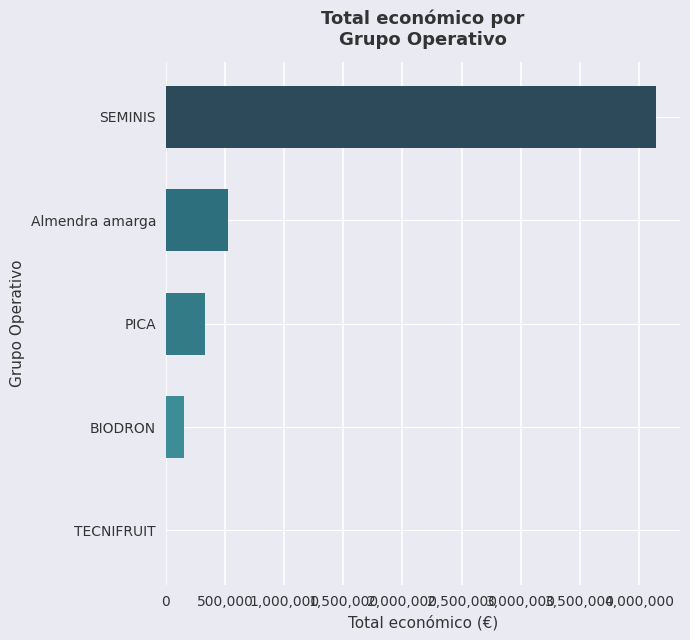

What is the sum of all values?

5150056